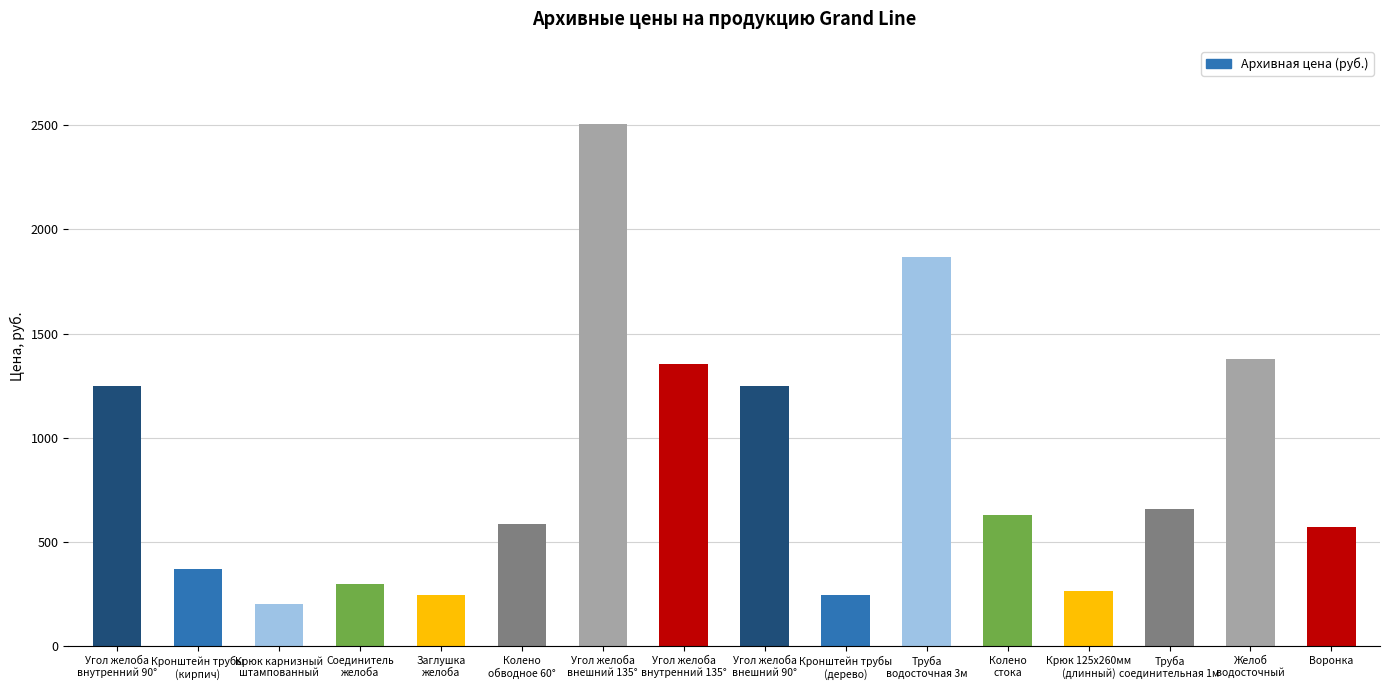

What is the change in value from Колено
обводное 60° to Труба
соединительная 1м?

+70.0